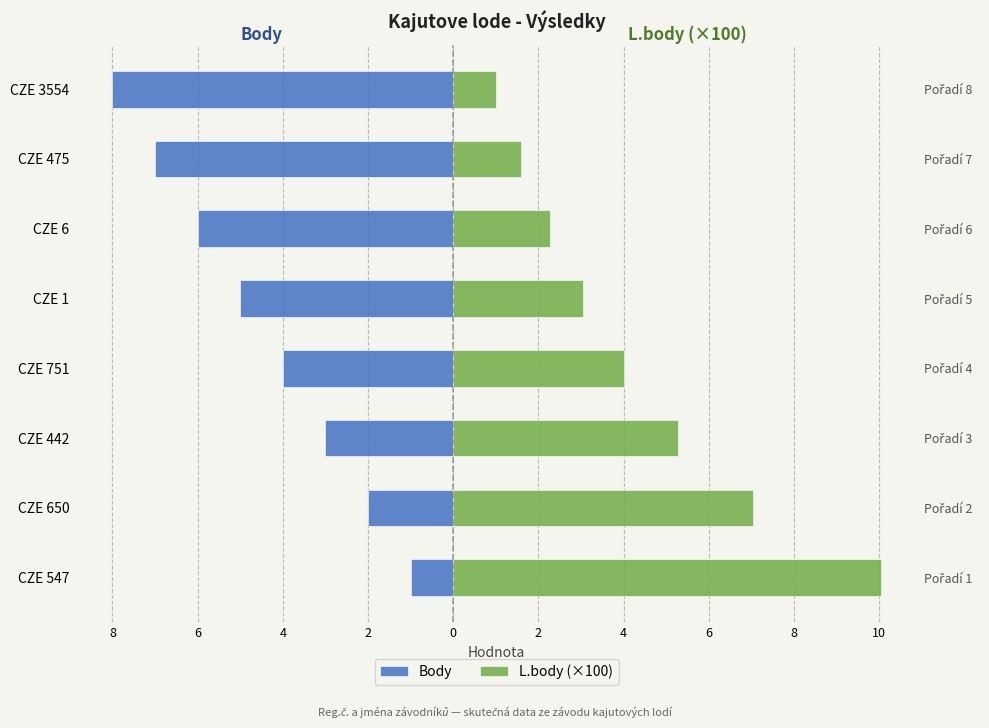

Between CZE 442 and CZE 1, which series saw the biggest shift?

L.body (×100)